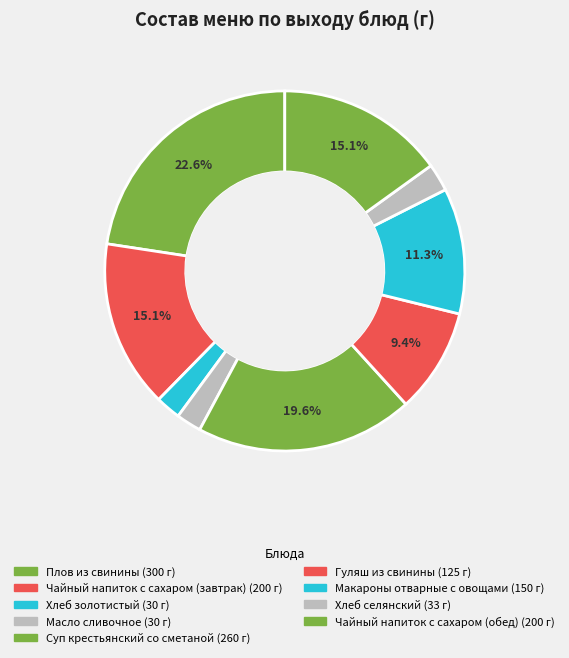

Count the number of slices in the pie.

9